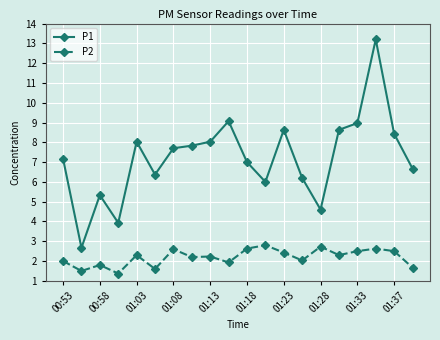

Which series has the largest total across all categories?

P1